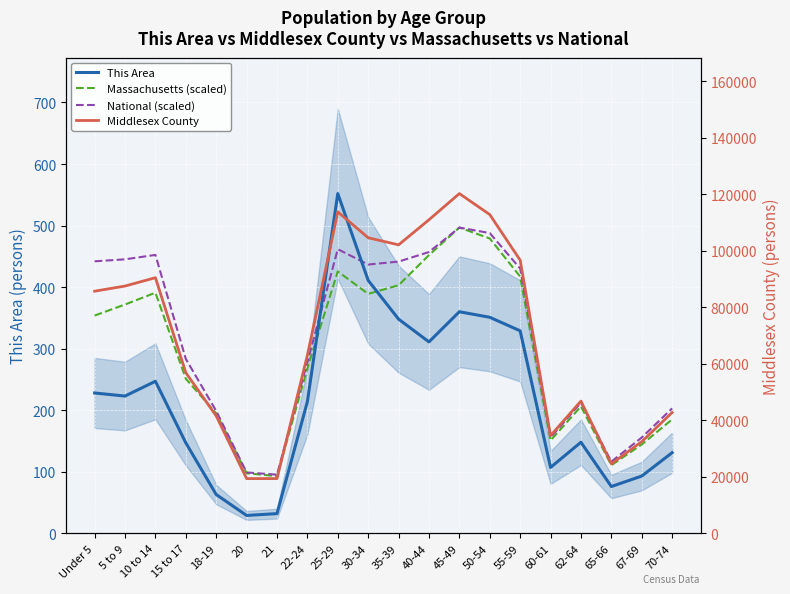

What is the difference between the maximum and minimum values in the Massachusetts (scaled) series?

403.9